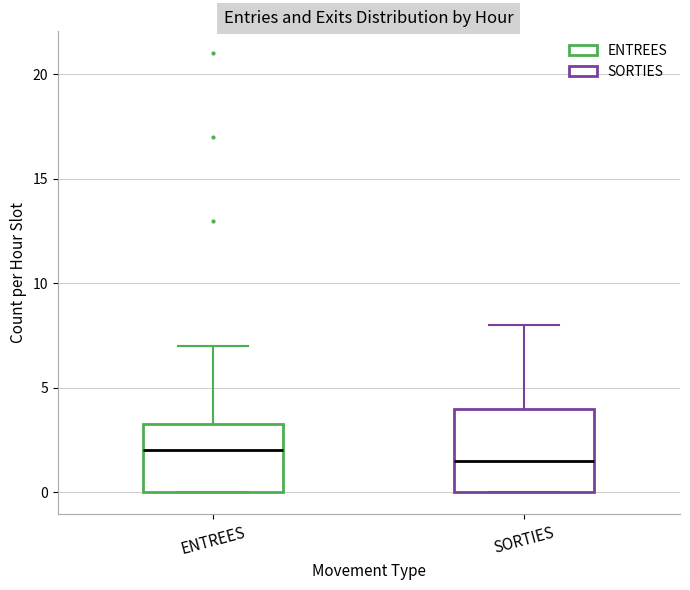

Reading left to right, transcribe this box plot: for each box, give where its median line is, the range the box spans, and where its two whiskers end, as read against the y-axis. The values are not printed on the chart, so give them approximately, as read against the axis.

ENTREES: median 2.0, box 0.0 to 3.5, whiskers 0.0 to 7.0
SORTIES: median 1.5, box 0.0 to 4.0, whiskers 0.0 to 8.0